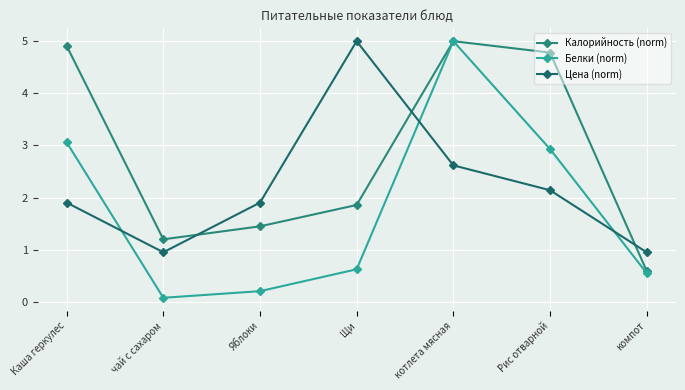

At which category does Цена (norm) reach its first local valley?

чай с сахаром